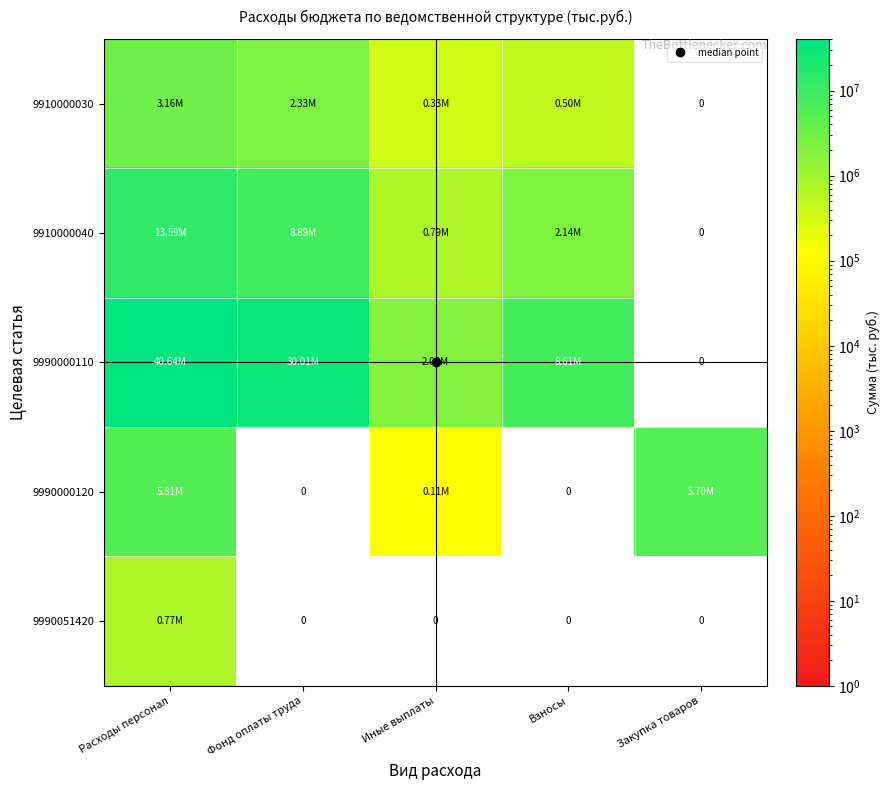

At how many categories does at least one series exceed 33237825?

1